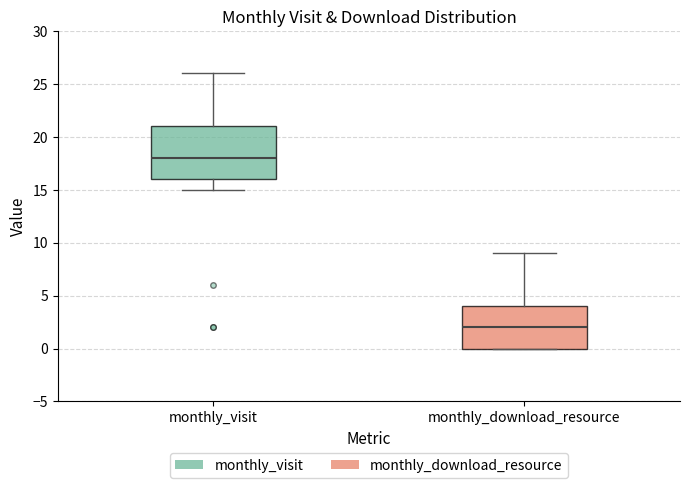

Reading left to right, read every box against the y-axis: the position of its median line, the range the box covers, and the ends of its whiskers. The values are not printed on the chart, so give them approximately, as read against the axis.

monthly_visit: median 18, box 16 to 21, whiskers 15 to 26
monthly_download_resource: median 2, box 0 to 4, whiskers 0 to 9